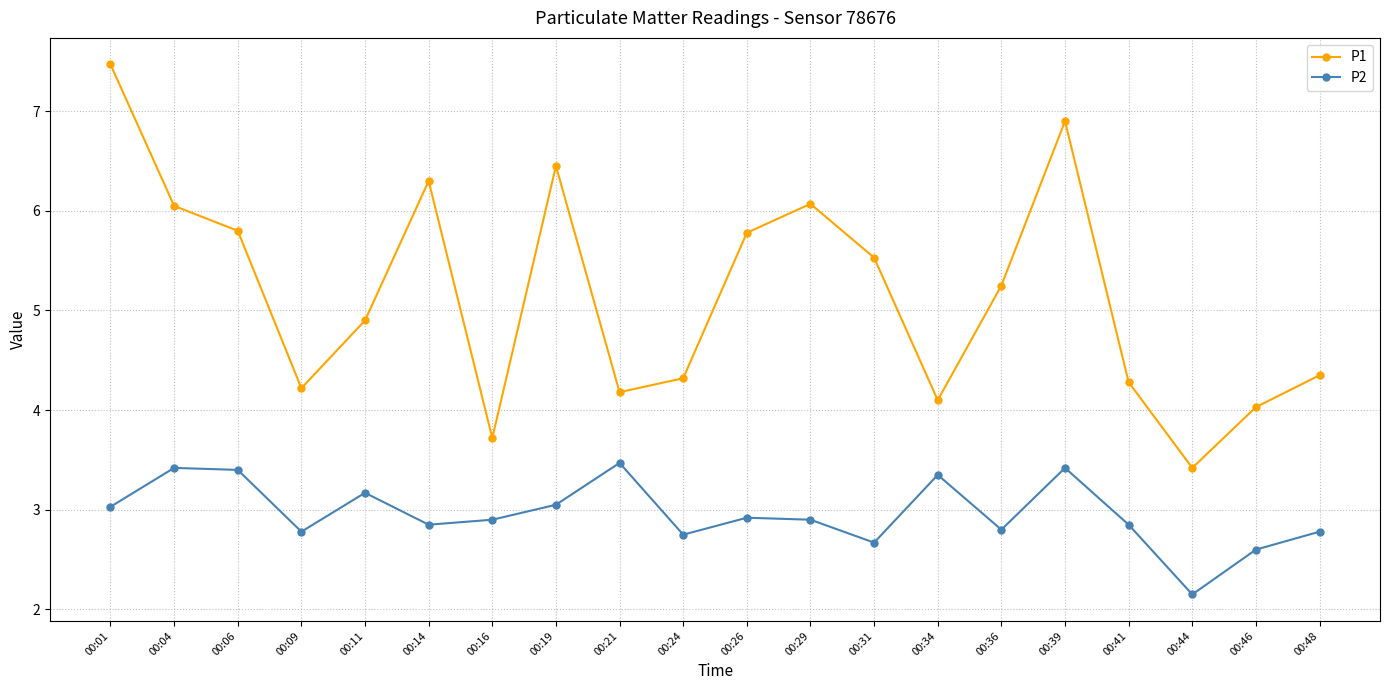

Which series has the largest total across all categories?

P1